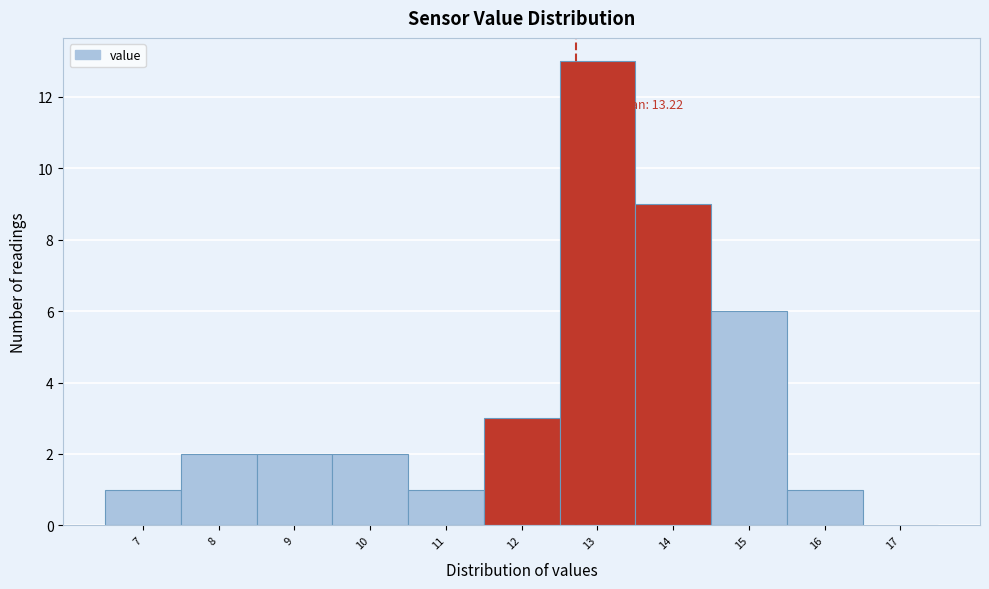

Reading right to left, what are all the values shown in this chart?

17=0	16=1	15=6	14=9	13=13	12=3	11=1	10=2	9=2	8=2	7=1